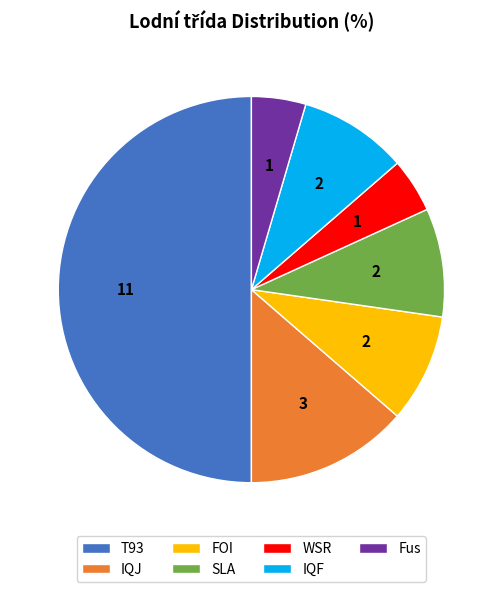

Does IQF account for over 50% of the chart?

No